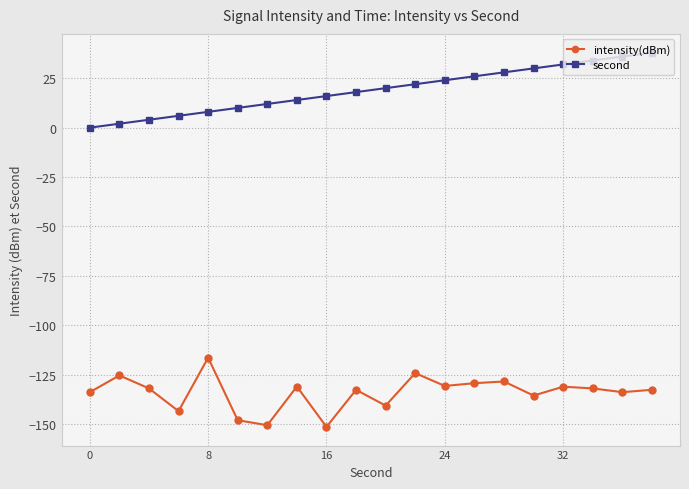

What is the difference between the maximum and minimum values in the second series?

38.0